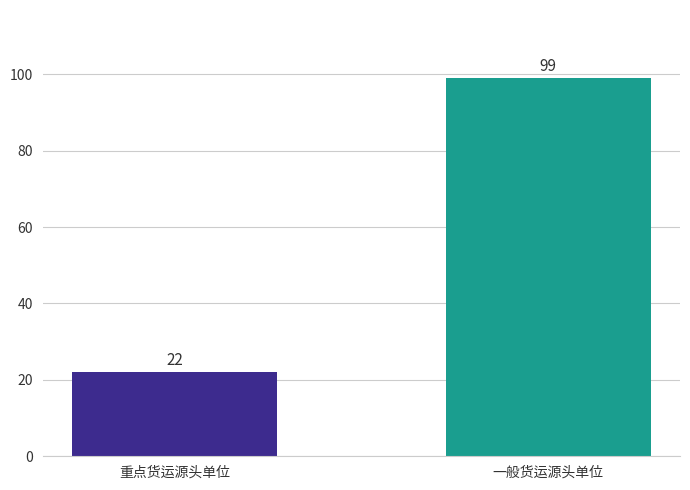

At which category does the chart reach its minimum across all series?

重点货运源头单位